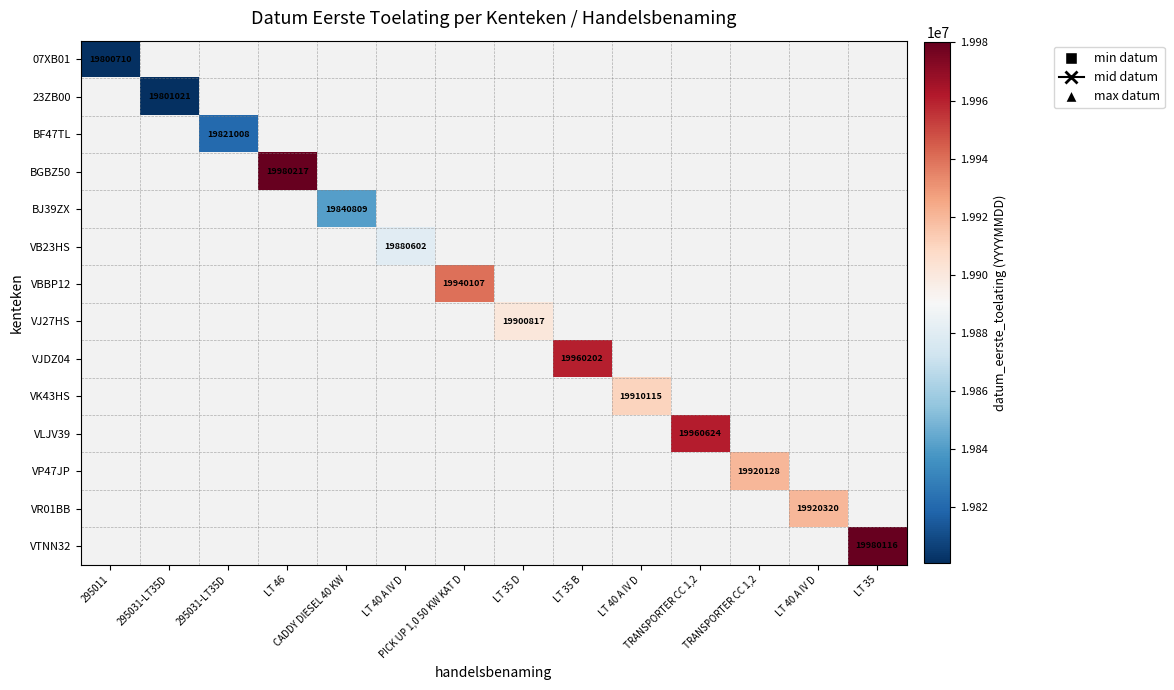

Is the value of 07XB01 at LT 35 B greater than the value of VP47JP at LT 40 A IV D?

No